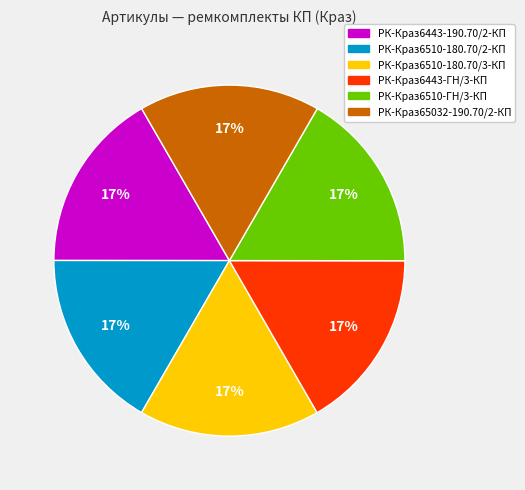

Combined, do РК-Краз6510-180.70/3-КП and РК-Краз6443-190.70/2-КП account for over 50%?

No